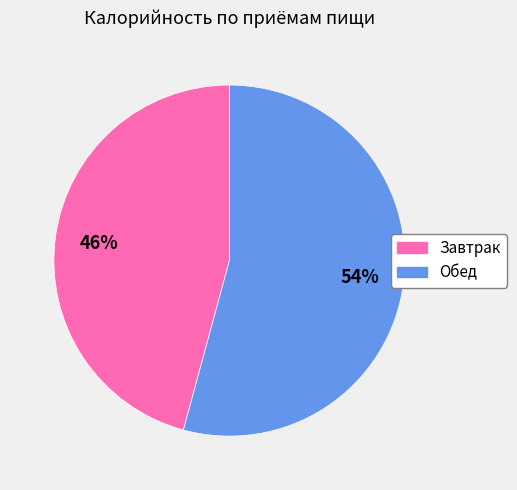

To the nearest percent, what is the average slice percentage?

50%